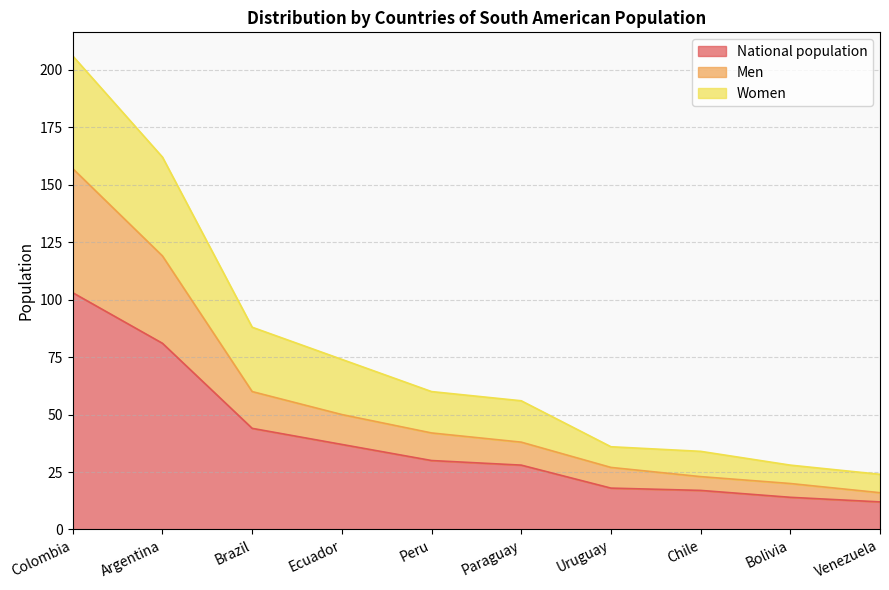

What is the total value across all series at Colombia?

206